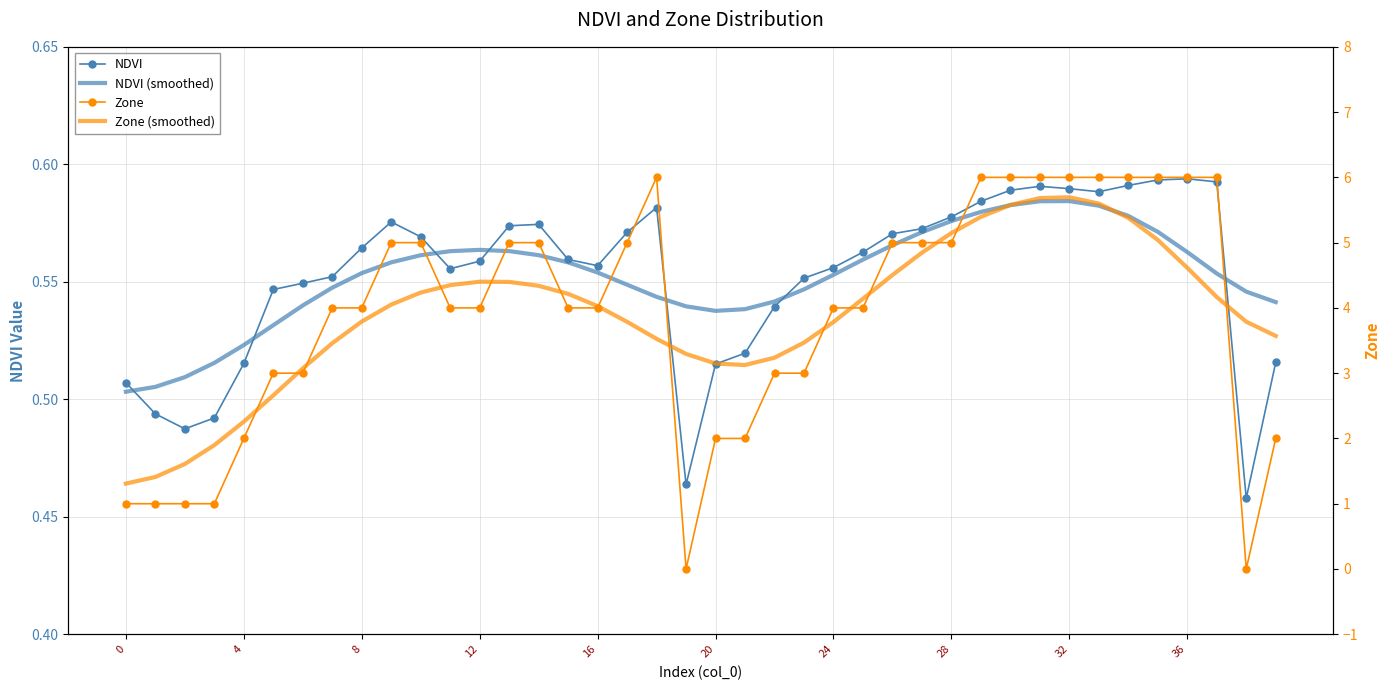

How many intersections are there between Zone and Zone (smoothed)?

14